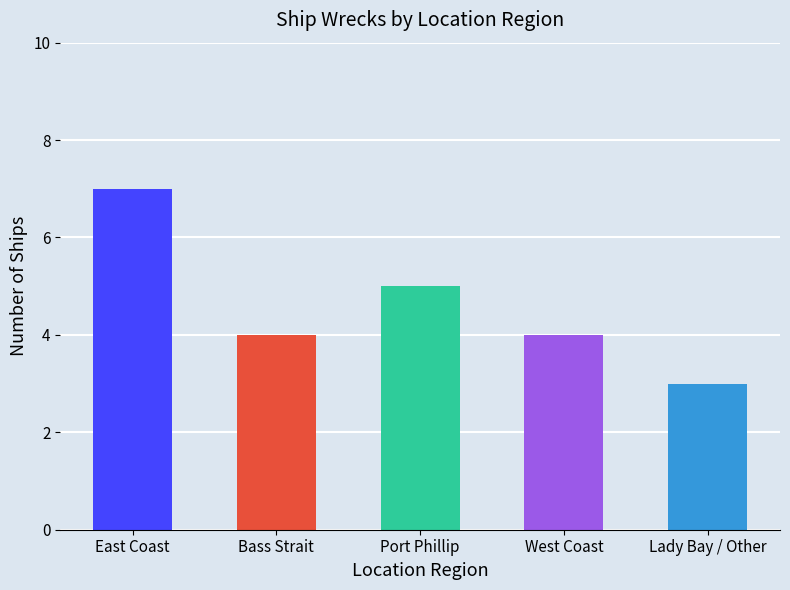

What is the change in value from East Coast to Port Phillip?

-2